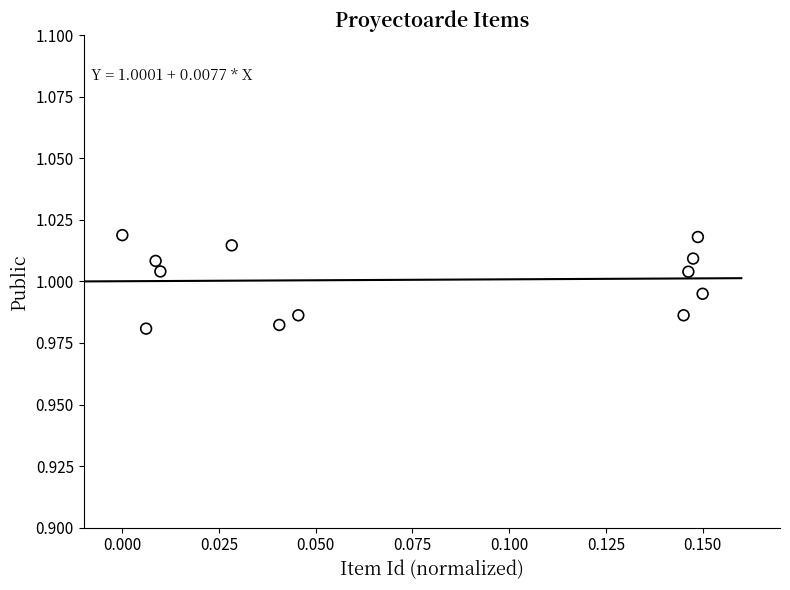

Count the number of points in this scatter plot.

12